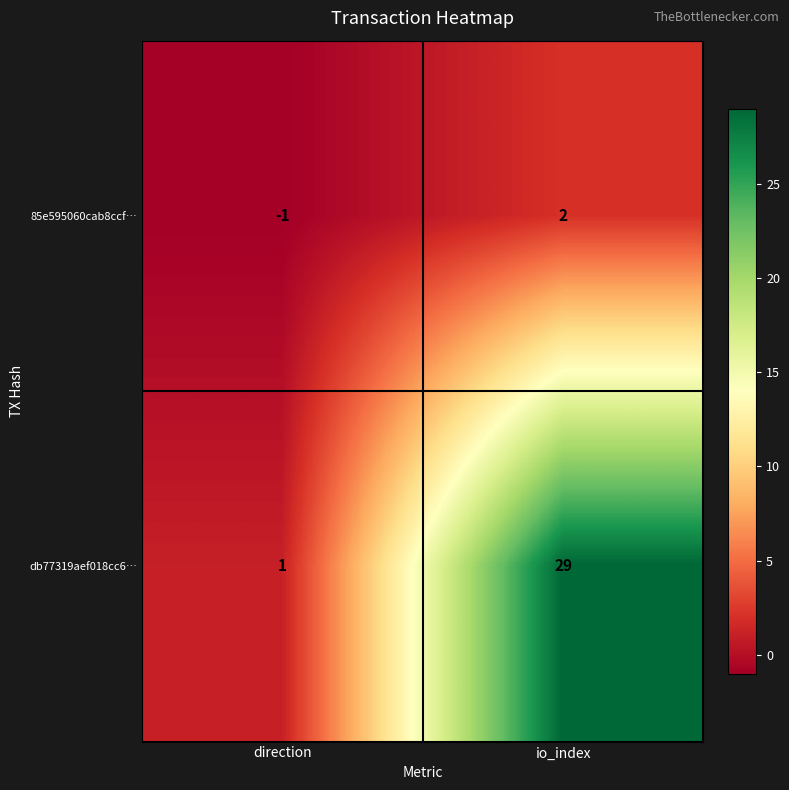

Between direction and io_index, which series saw the biggest shift?

db77319aef018cc6…